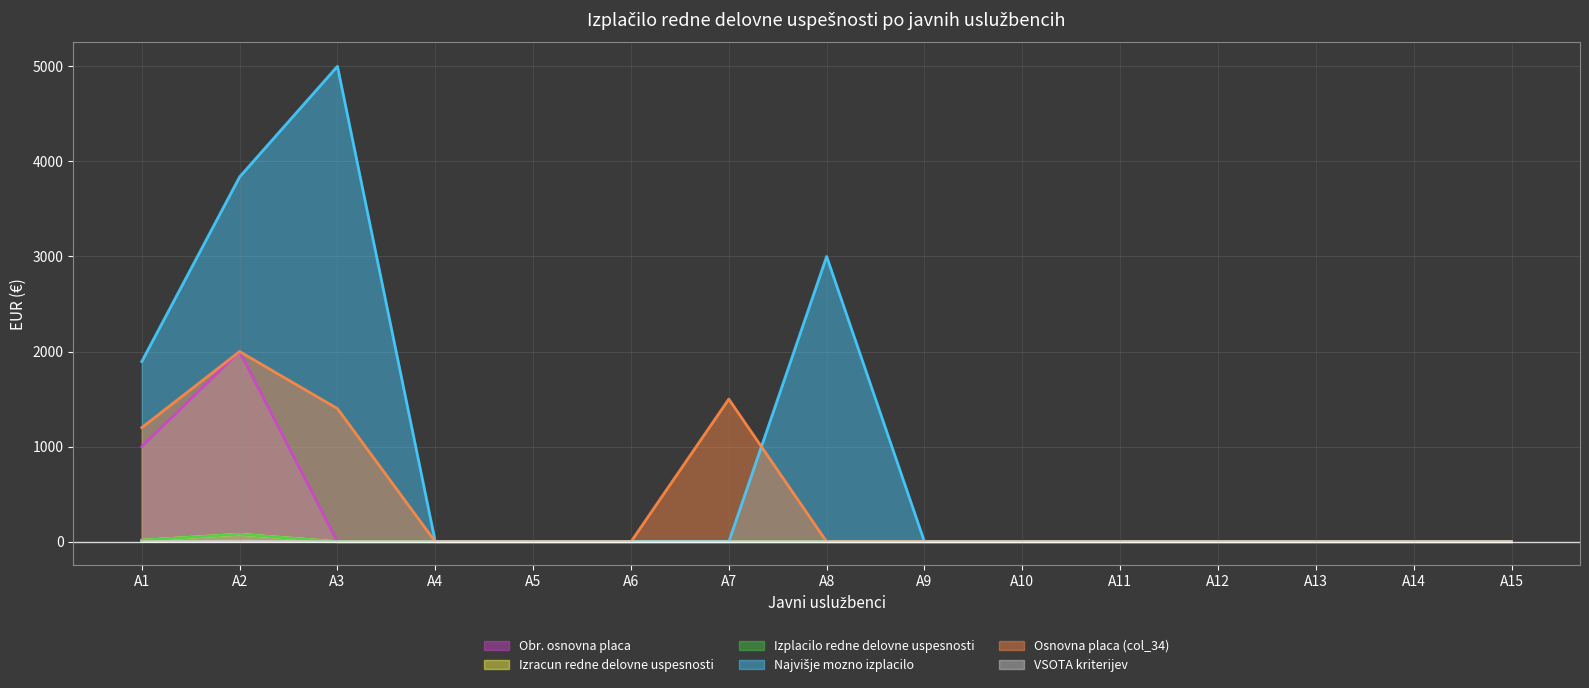

The Izplacilo redne delovne uspesnosti series shows 52.7 at A14. True or false?

False